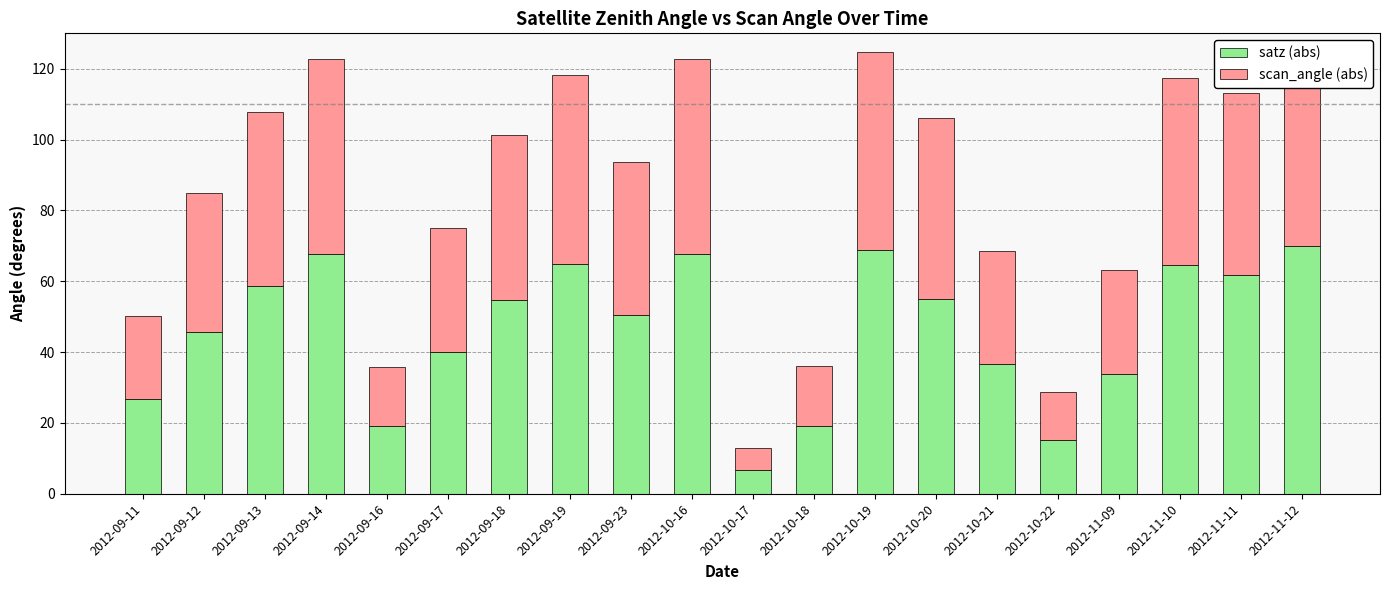

At which category is the sum across all series the highest?

2012-11-12